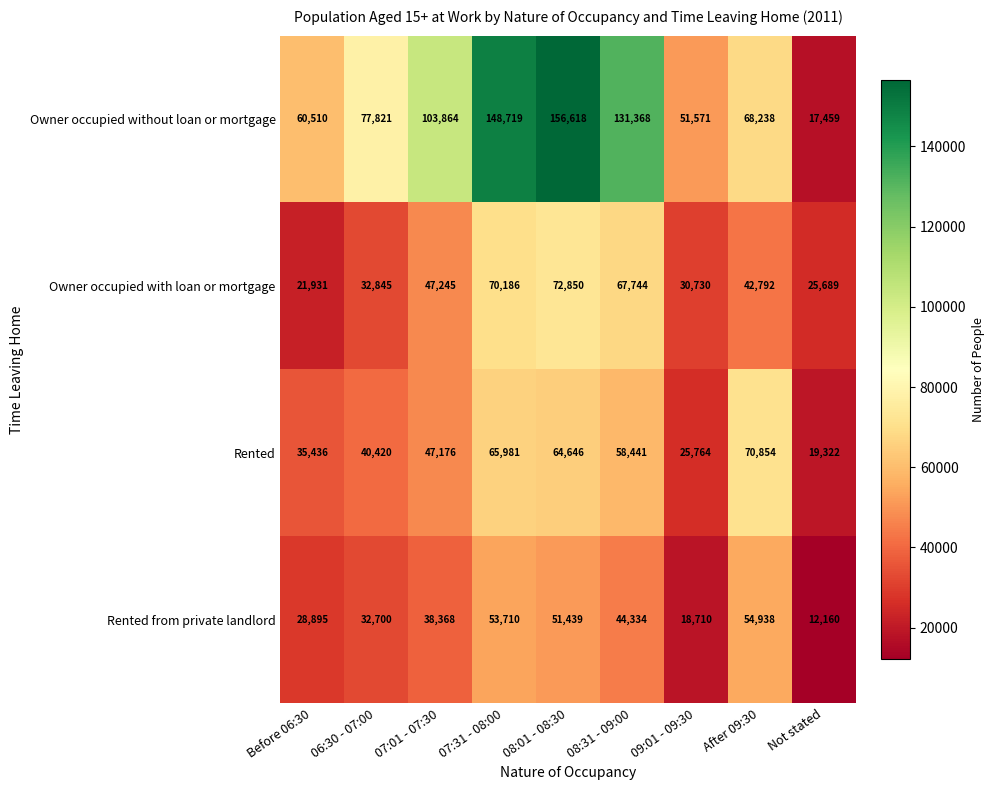

At which category does the chart reach its minimum across all series?

Not stated